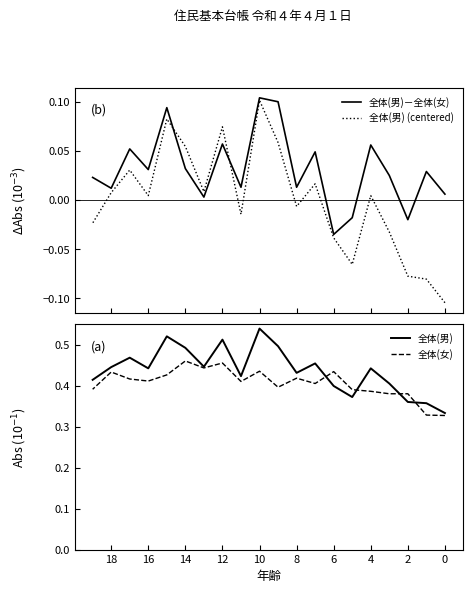

True or false: 全体(男) (centered) and 全体(女) cross at least once.

False